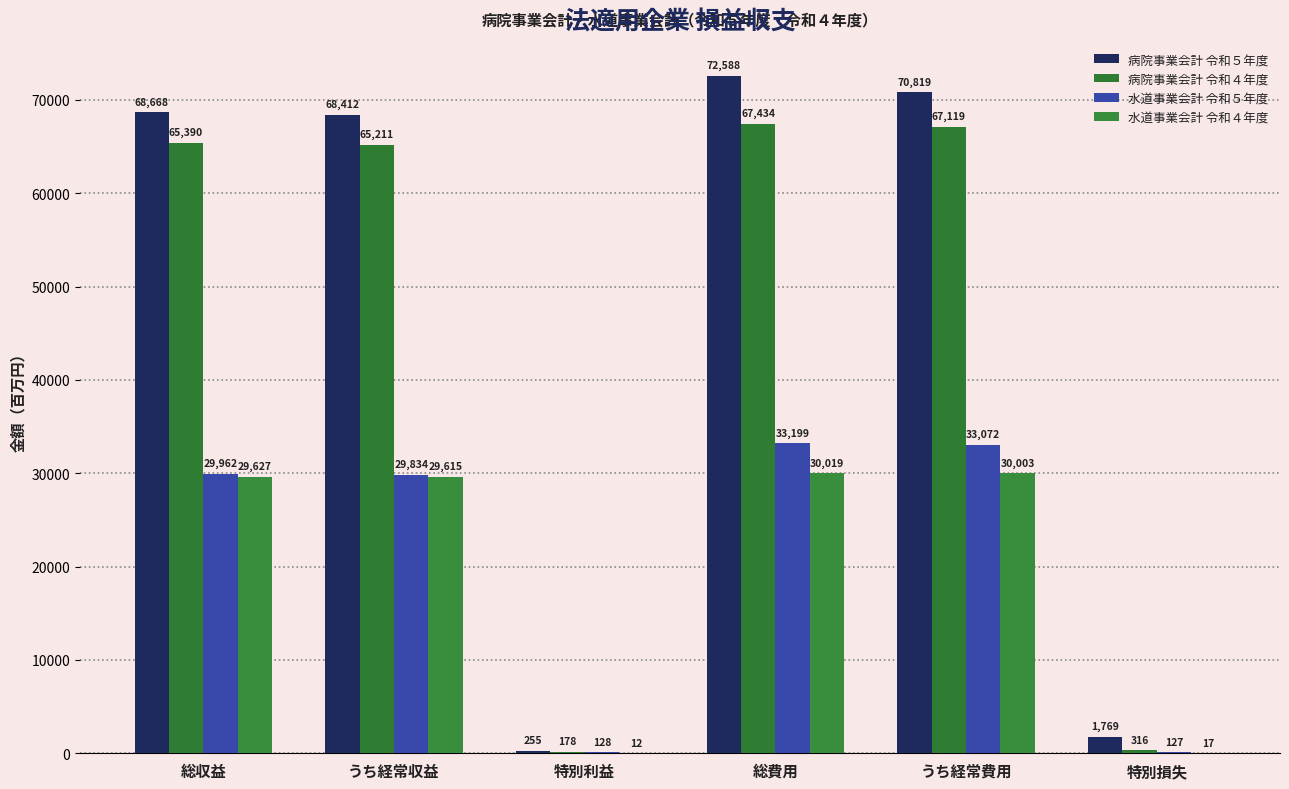

Reading left to right, extract all data points from this chart.

病院事業会計 令和５年度: 68668.0	68412.0	255.0	72588.0	70819.0	1769.0
病院事業会計 令和４年度: 65389.6	65211.1	178.4	67434.2	67118.6	315.6
水道事業会計 令和５年度: 29962.0	29834.0	128.0	33199.0	33072.0	127.0
水道事業会計 令和４年度: 29627.0	29615.0	12.0	30019.0	30003.0	17.0